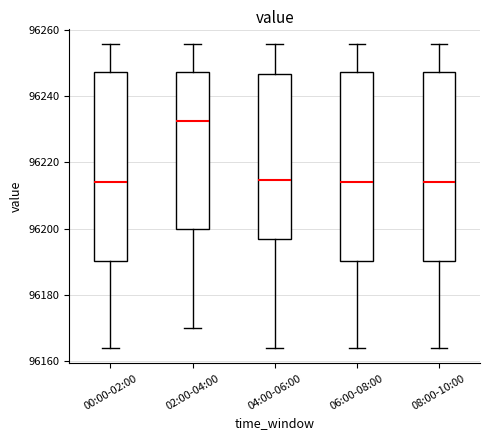

Where is the lower edge of the box for 02:00-04:00 on the y-axis? The values are not printed on the chart, so give them approximately, as read against the axis.

96200